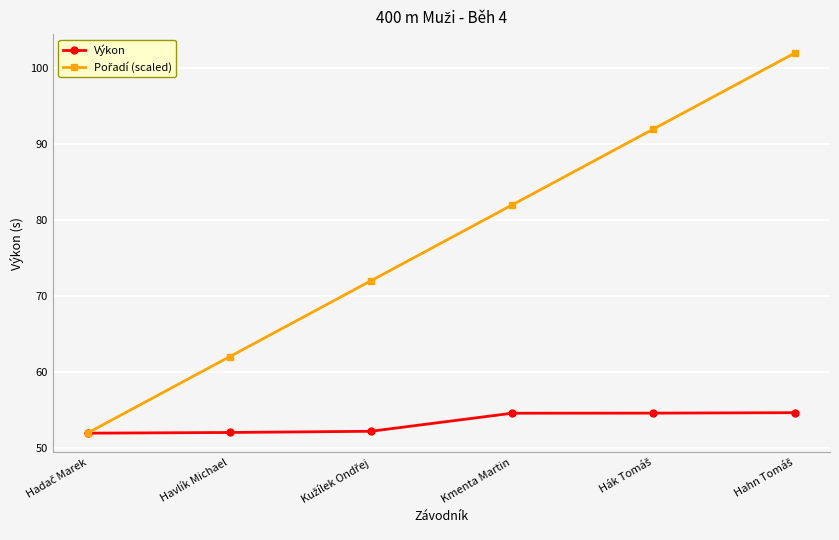

What is the total value across all series at Havlík Michael?

114.0